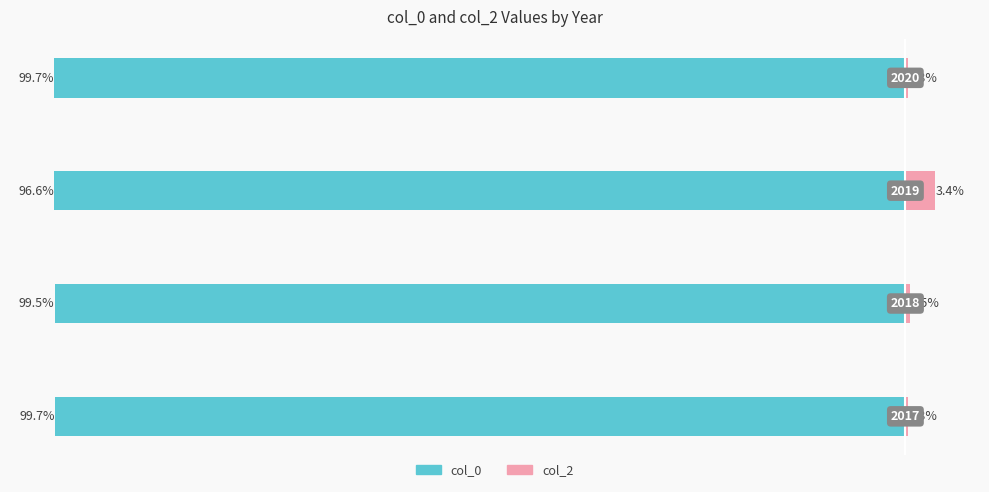

How many series are shown in this chart?

2